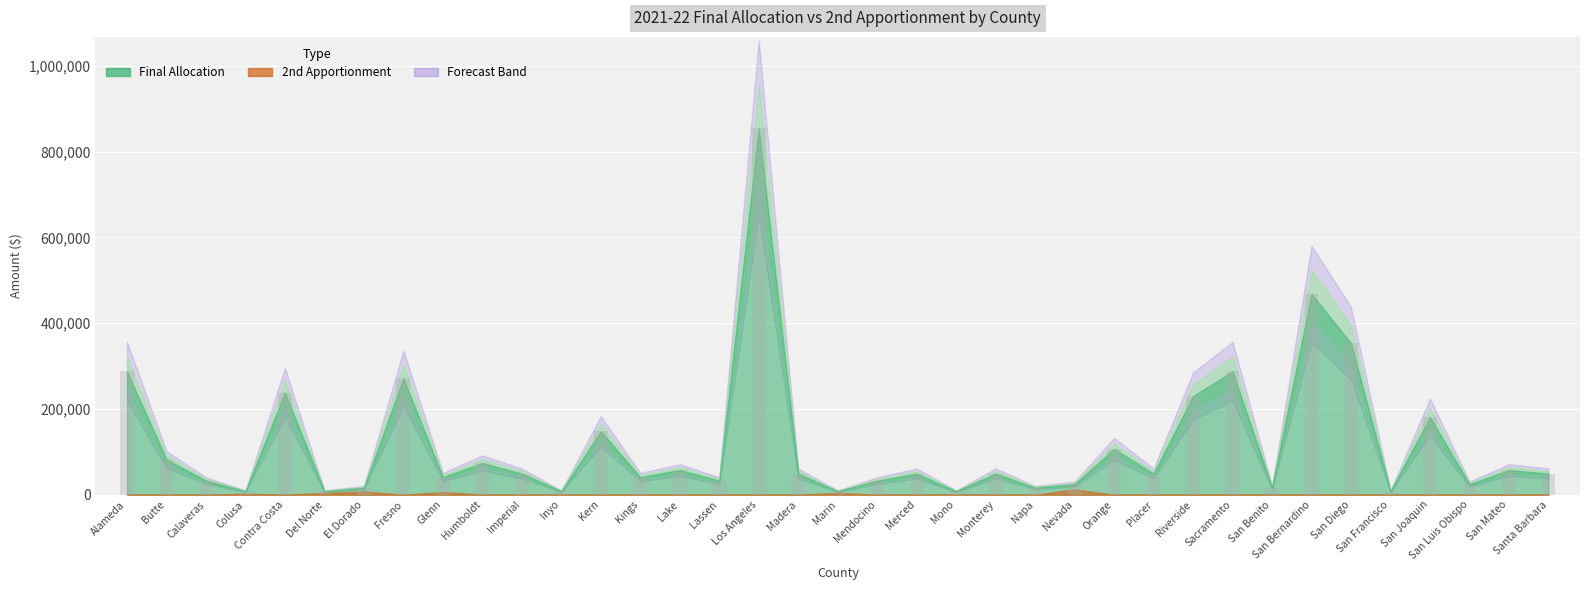

How many series are shown in this chart?

1